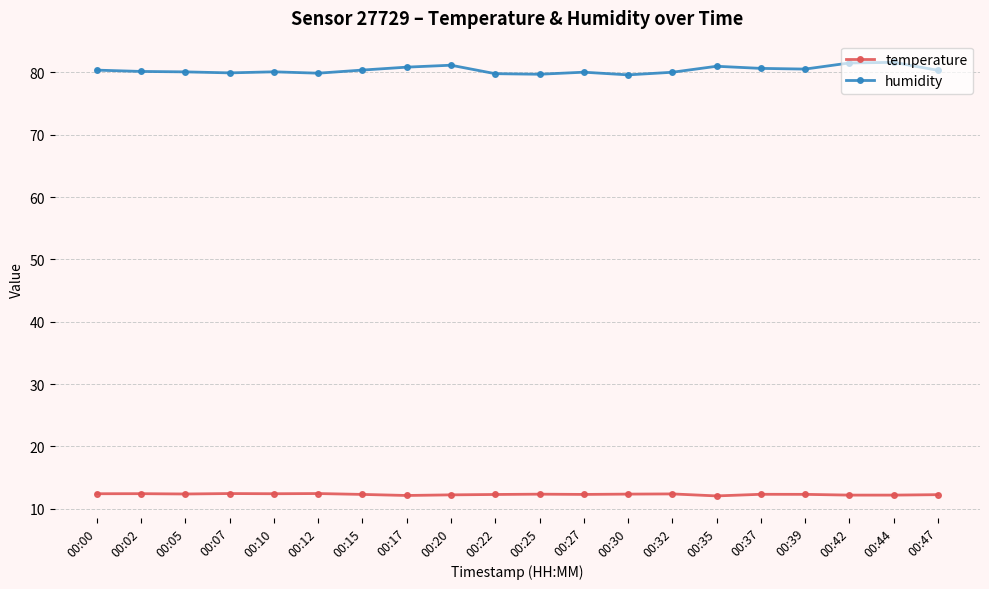

At how many categories does at least one series exceed 39?

20